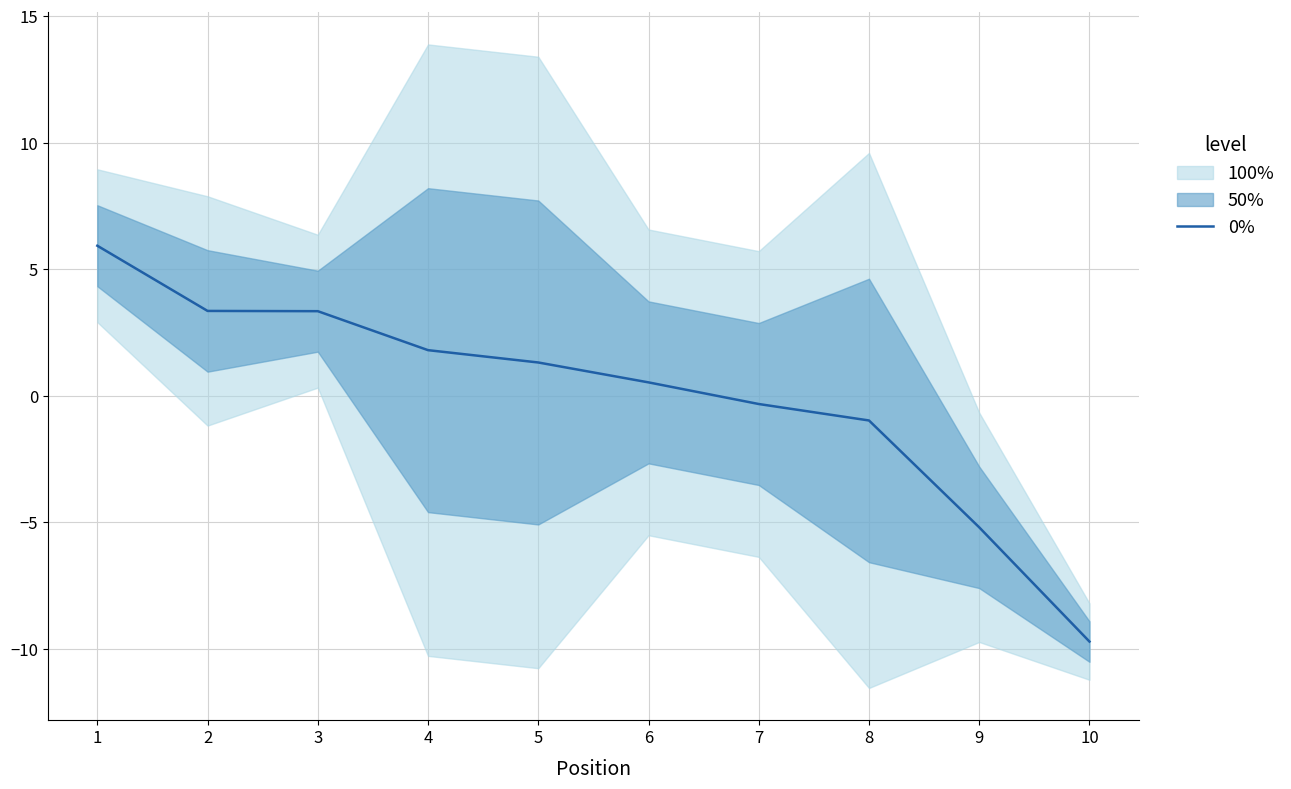

True or false: 0% has a value of -1.0 at 8.

True